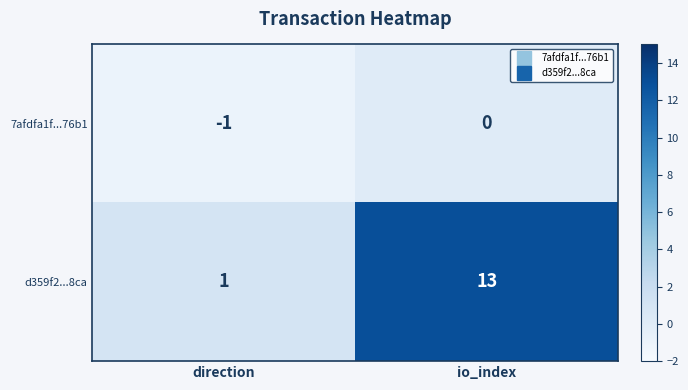

At which category does the chart reach its minimum across all series?

direction